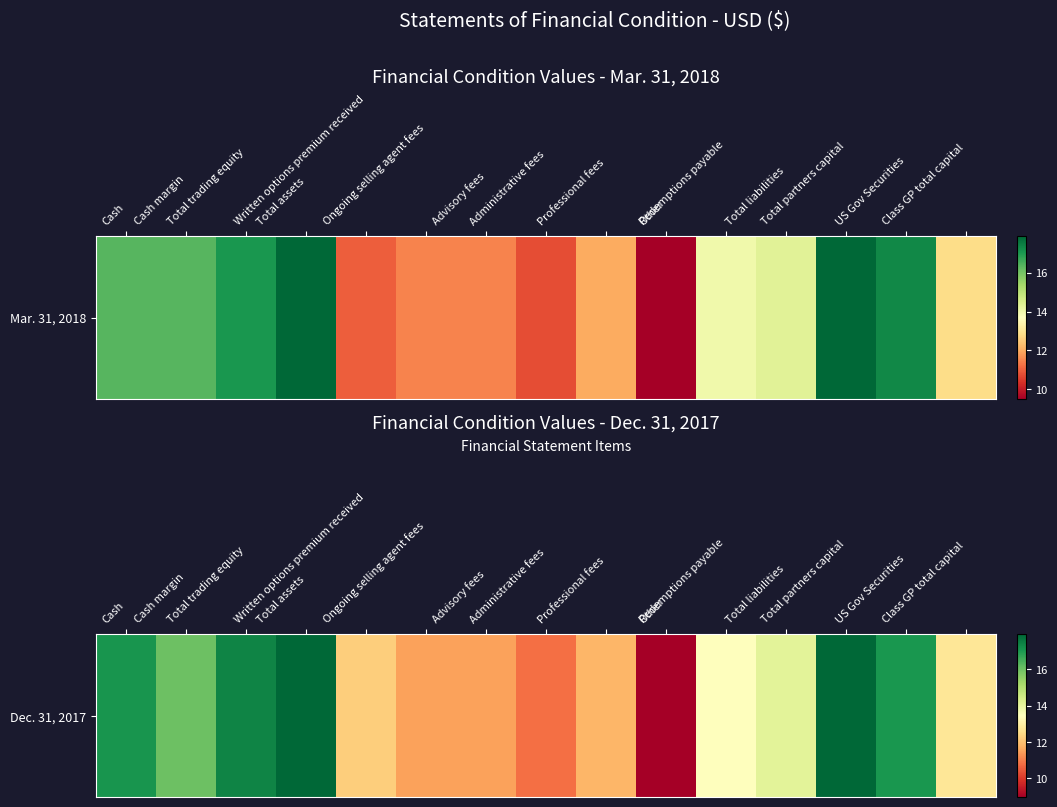

The value at Total trading equity is 8.5. True or false?

False